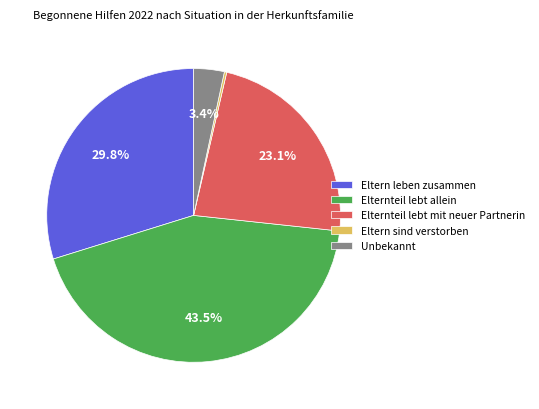

What percentage is NOT represented by Unbekannt?

96.6%